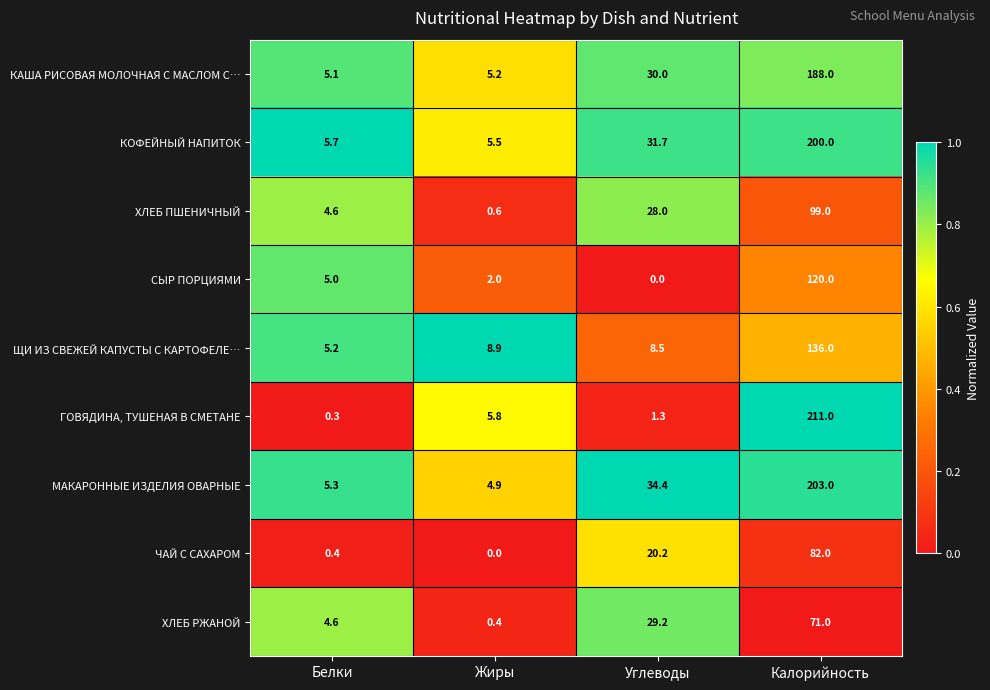

Which series changed the most between Жиры and Углеводы?

МАКАРОННЫЕ ИЗДЕЛИЯ ОВАРНЫЕ